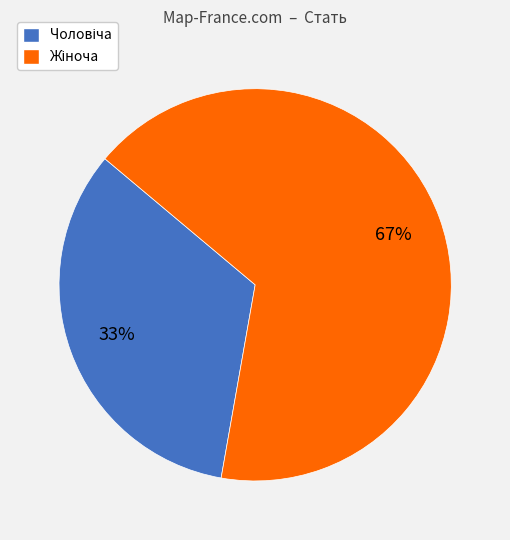

To the nearest percent, what is the average slice percentage?

50%